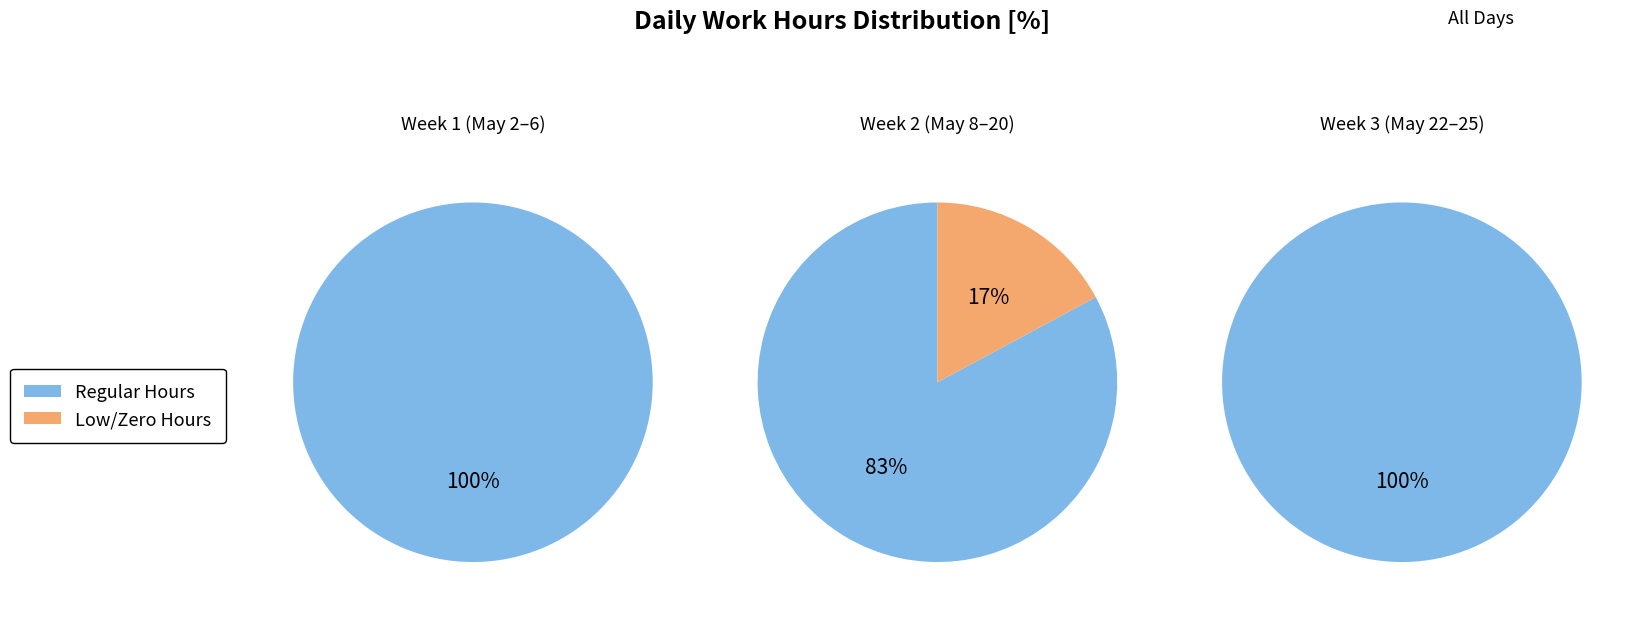

Which series has the widest spread of values?

Low/Zero Hours